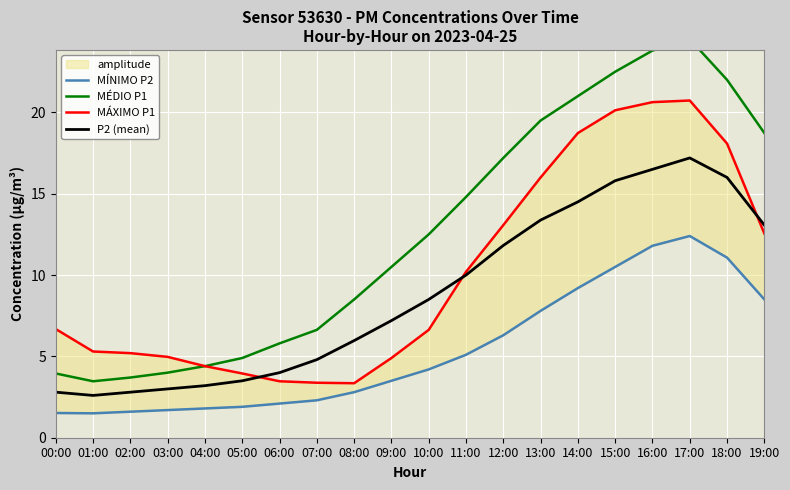

Where is MÁXIMO P1 nearest to the value 12?

19:00